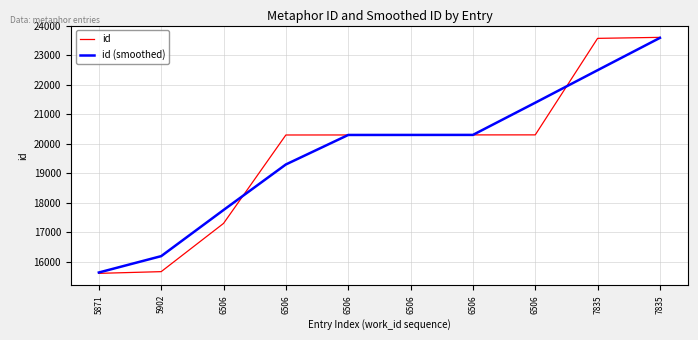

How many times do id and id (smoothed) cross each other?

2